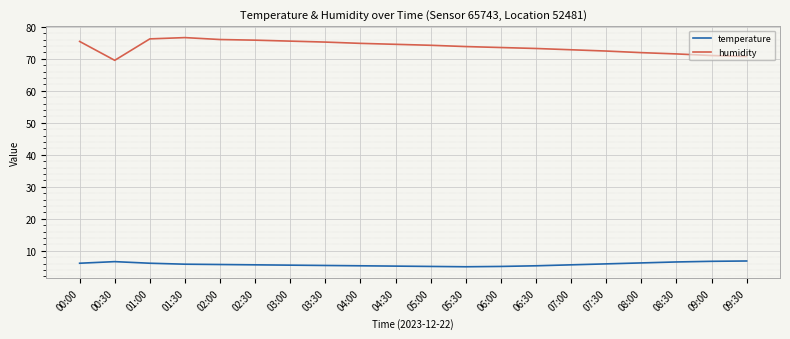

What is the sum of all temperature values?

115.5